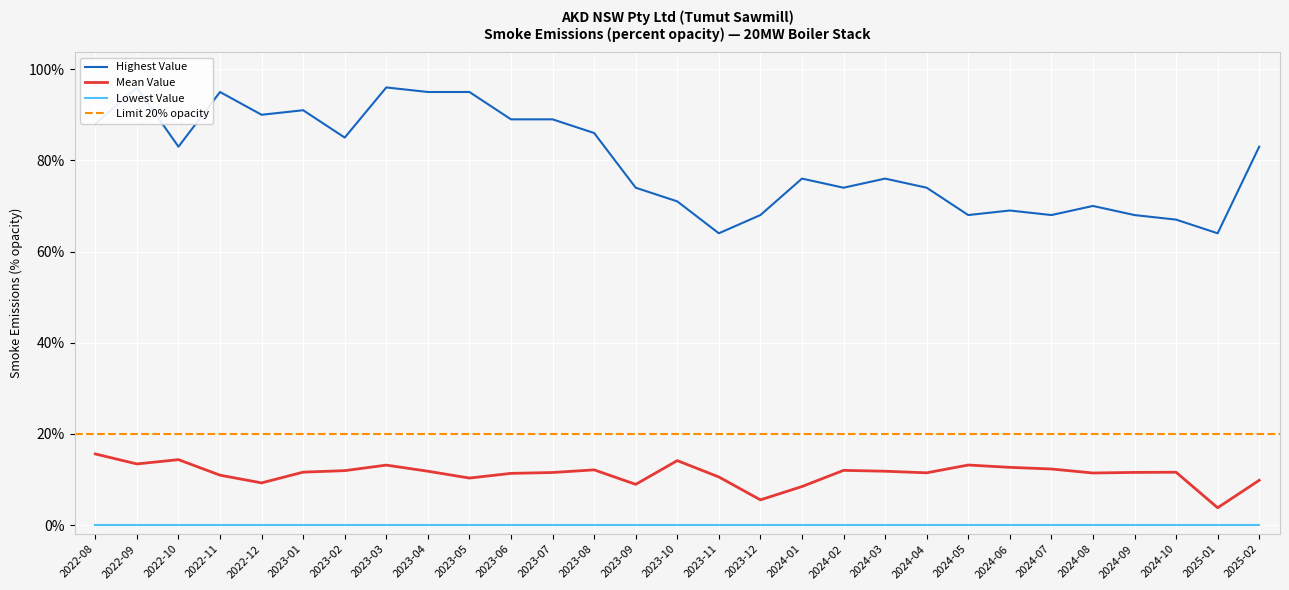

Is the value of Mean Value at 2024-06 greater than the value of Lowest Value at 2024-09?

Yes